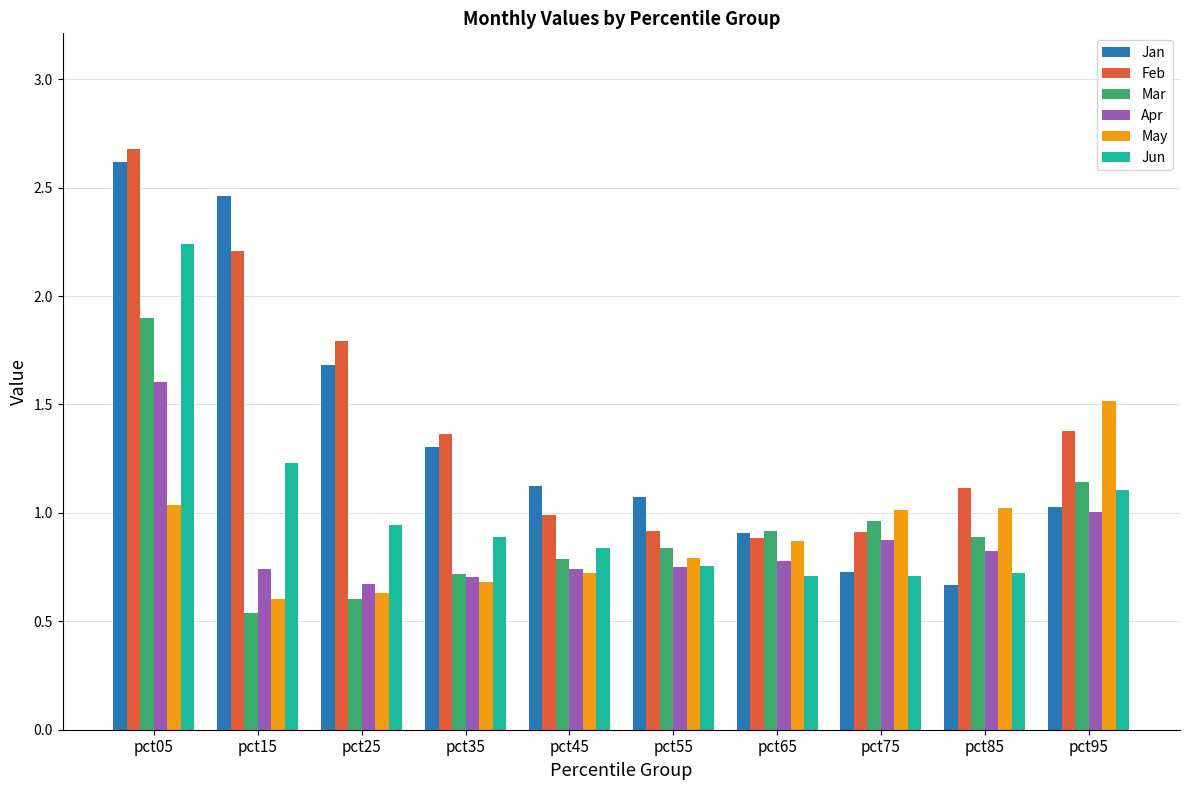

The Jun series shows 0.8 at pct45. True or false?

True